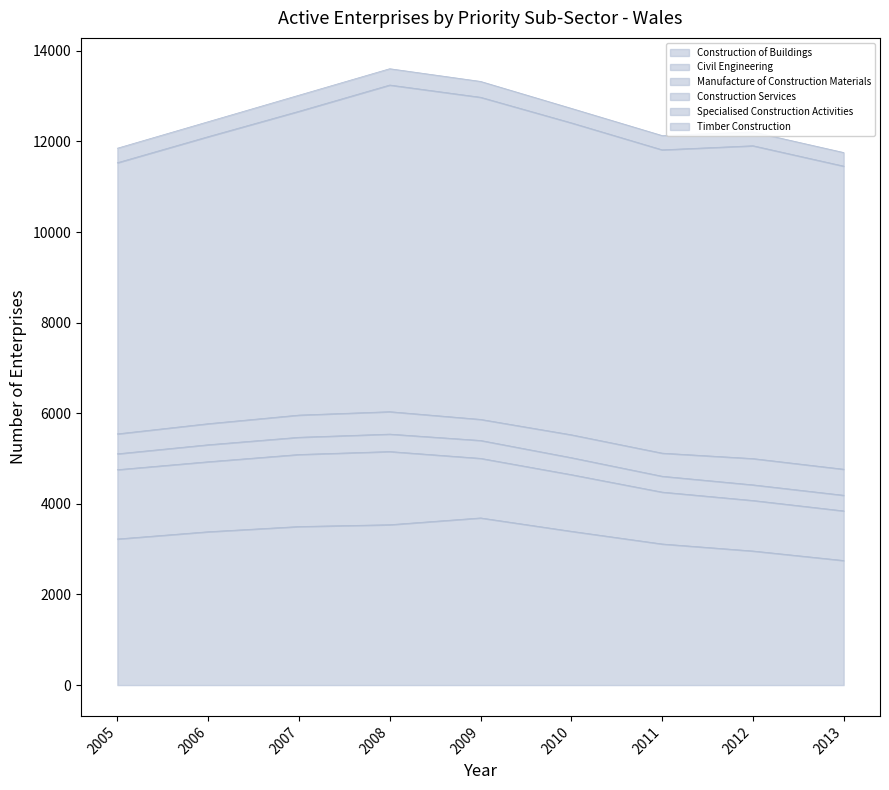

Reading left to right, what are all the values shown in this chart?

Construction of Buildings: 3225	3385	3500	3540	3690	3395	3115	2960	2750
Civil Engineering: 1530	1545	1590	1615	1315	1250	1145	1115	1095
Manufacture of Construction Materials: 350	375	380	385	395	375	350	345	345
Construction Services: 440	465	490	495	465	505	510	580	575
Specialised Construction Activities: 5985	6335	6705	7210	7110	6885	6695	6905	6690
Timber Construction: 320	330	355	360	350	320	315	305	300